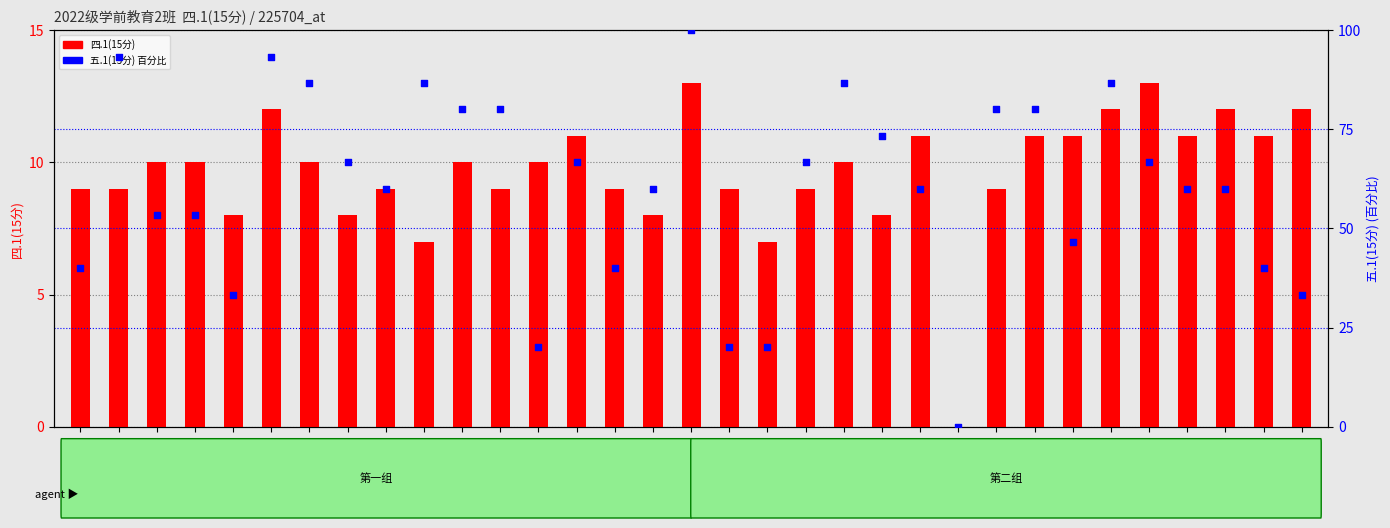

Which series has the largest total across all categories?

五.1(15分) %